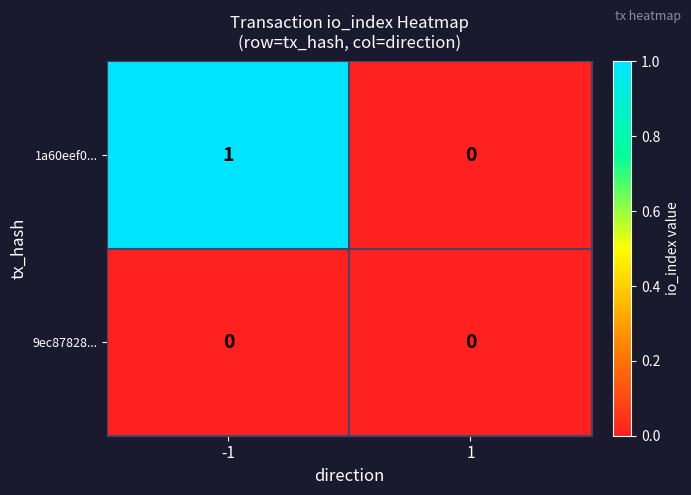

What is the spread (max minus min) of values at -1?

1